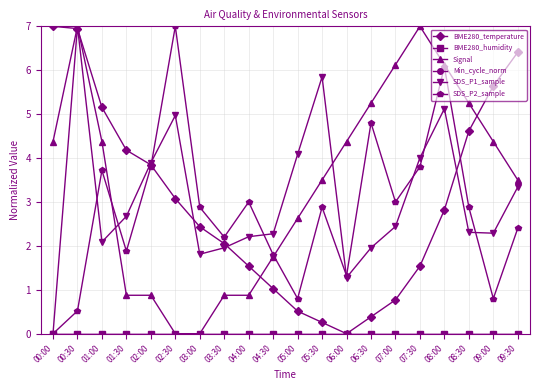

How many lines are shown in the chart?

6